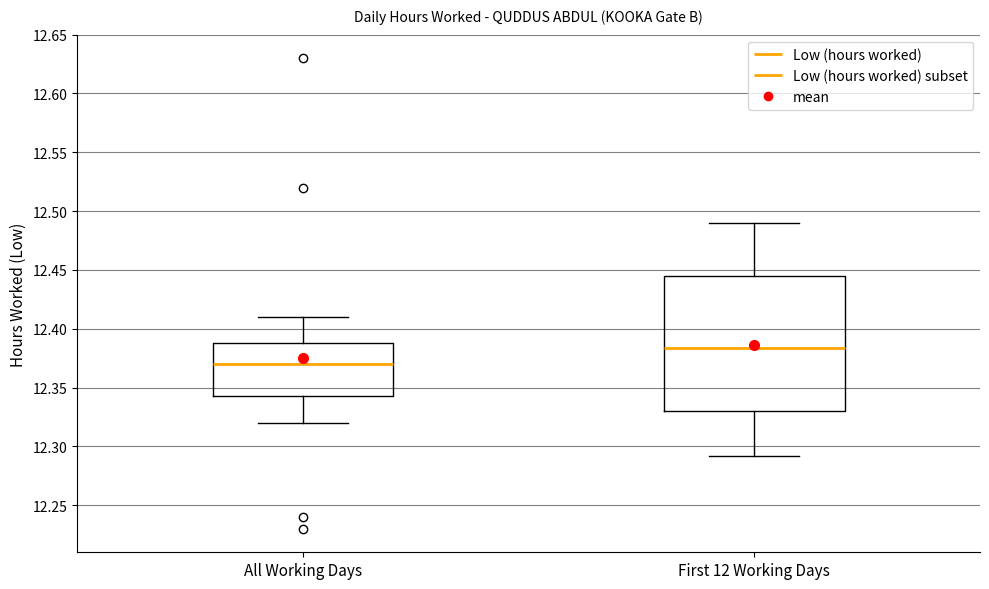

Which box is the tallest, from its lower edge to its upper edge?

First 12 Working Days